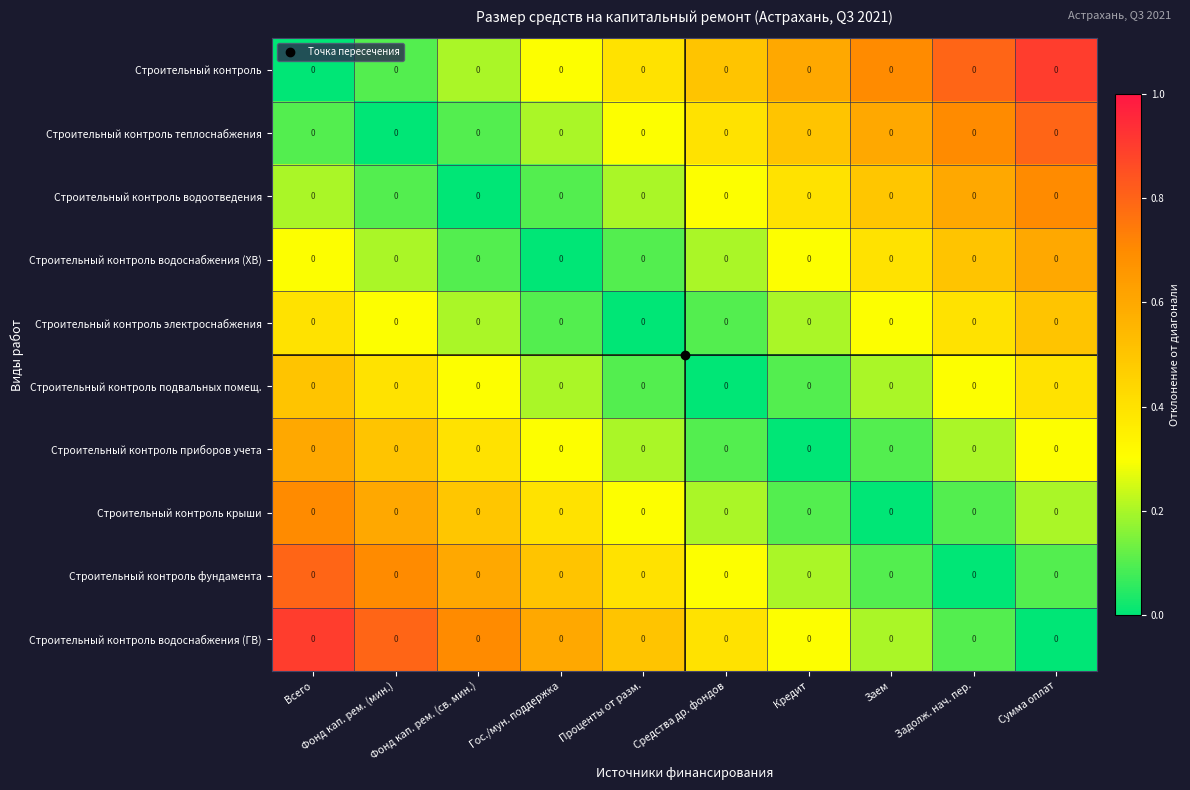

What is the difference between the maximum and second lowest values in the Строительный контроль водоснабжения (ГВ) series?

0.8